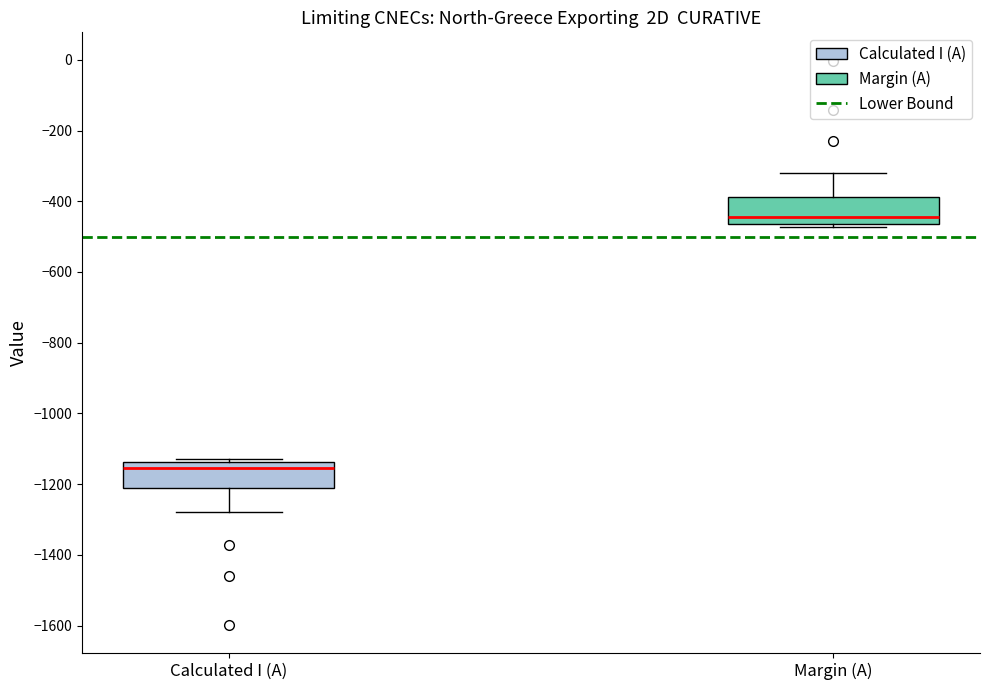

Reading left to right, read every box against the y-axis: the position of its median line, the range the box covers, and the ends of its whiskers. The values are not printed on the chart, so give them approximately, as read against the axis.

Calculated I (A): median -1160, box -1220 to -1140, whiskers -1280 to -1120
Margin (A): median -440, box -460 to -380, whiskers -480 to -320